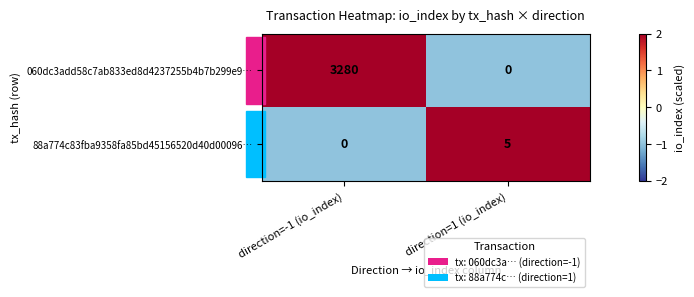

What is the total value across all series at direction=-1 (io_index)?

3280